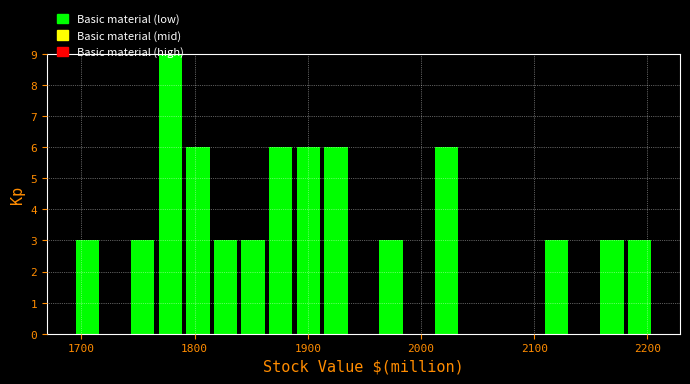

Around what value on the x-axis is the tallest bar? Give the approximate position of its centre, as read against the axis.

1780